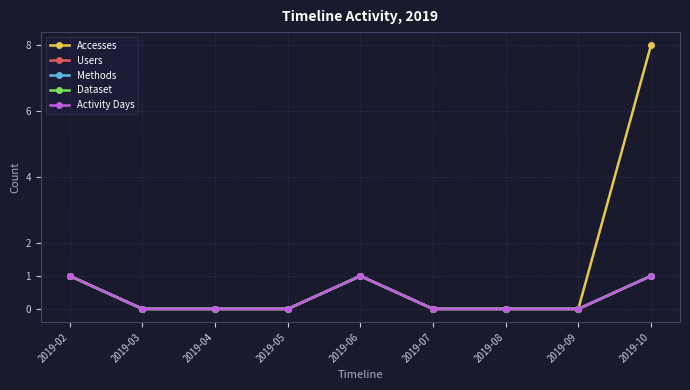

True or false: Activity Days and Accesses intersect in this chart.

False